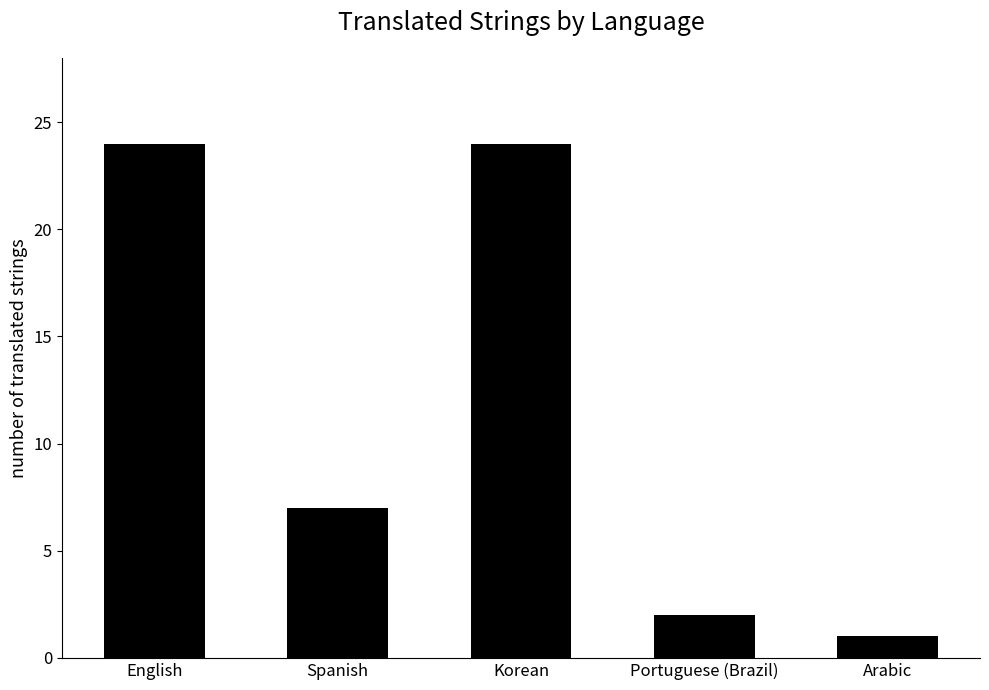

Count the number of categories in the chart.

5